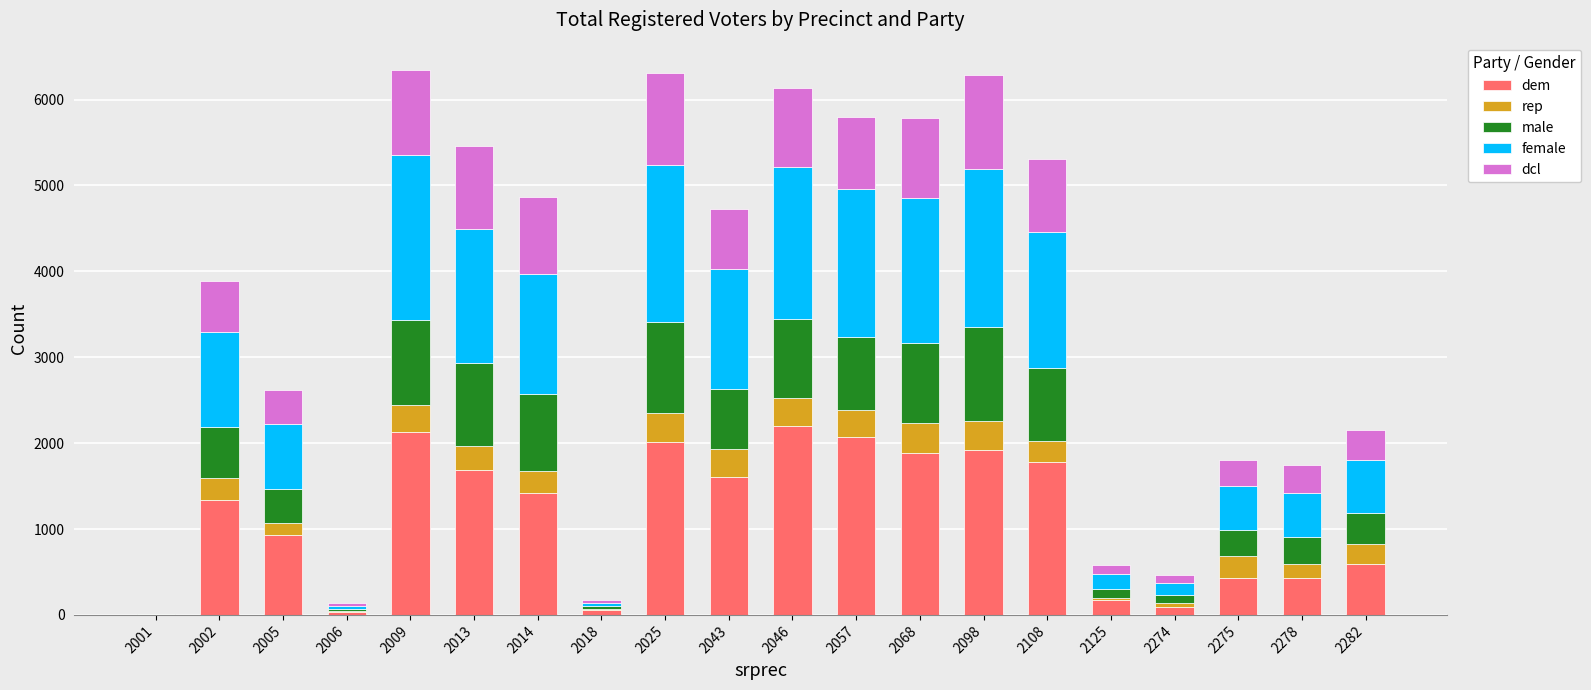

What is the difference between the maximum and minimum values in the male series?

1096